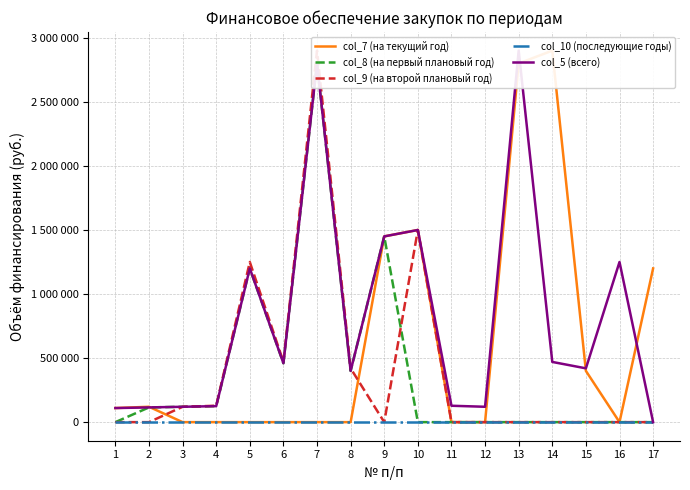

How many lines are shown in the chart?

5